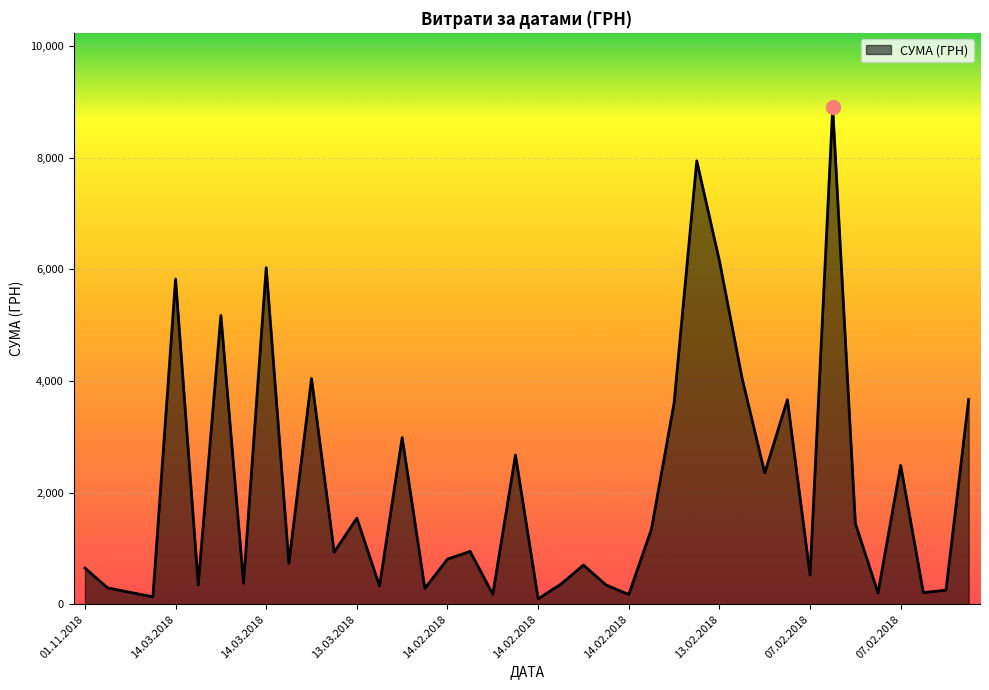

What is the greatest value displayed?

8903.7